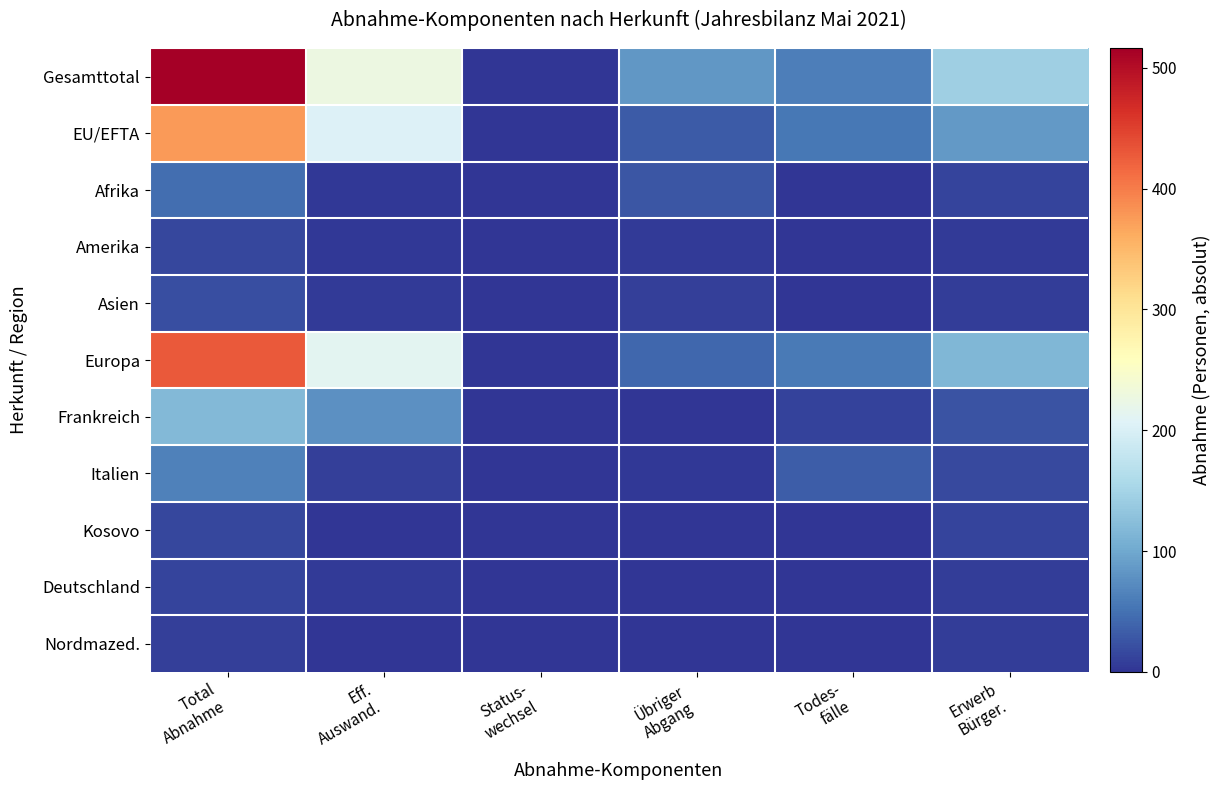

How many series are shown in this chart?

11